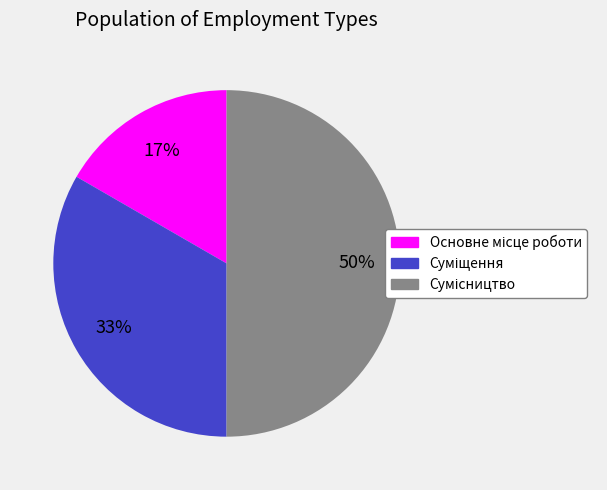

To the nearest percent, what is the average slice percentage?

33%